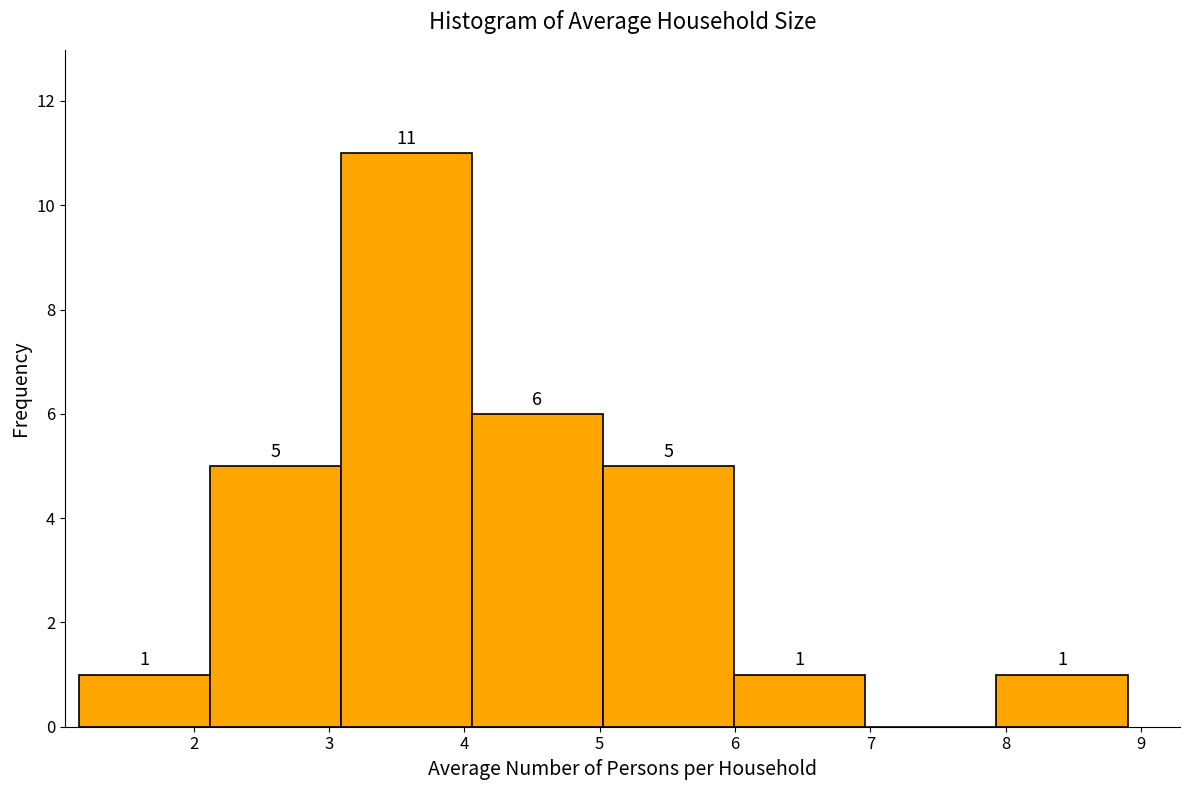

Over which range of the x-axis is the bar tallest?

3.1 to 4.1